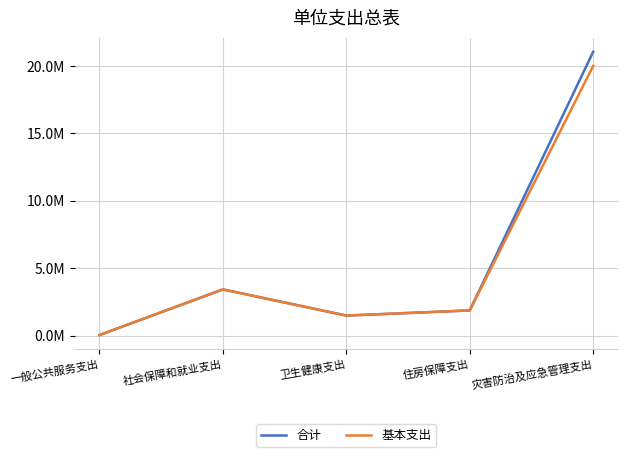

At which category is the sum across all series the highest?

灾害防治及应急管理支出